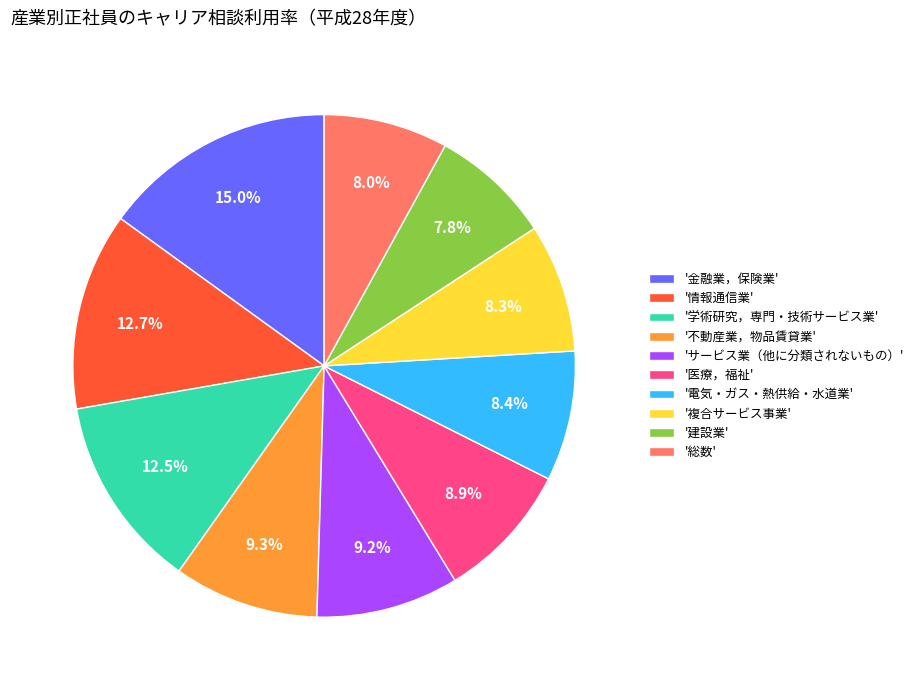

What is the largest slice in the pie chart?

'金融業，保険業'